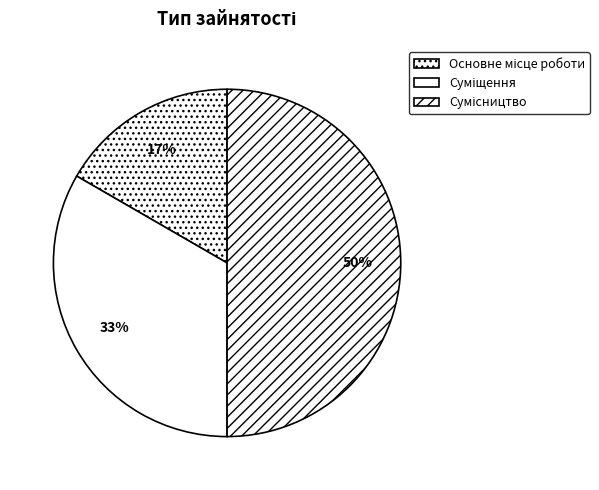

Count the number of slices in the pie.

3